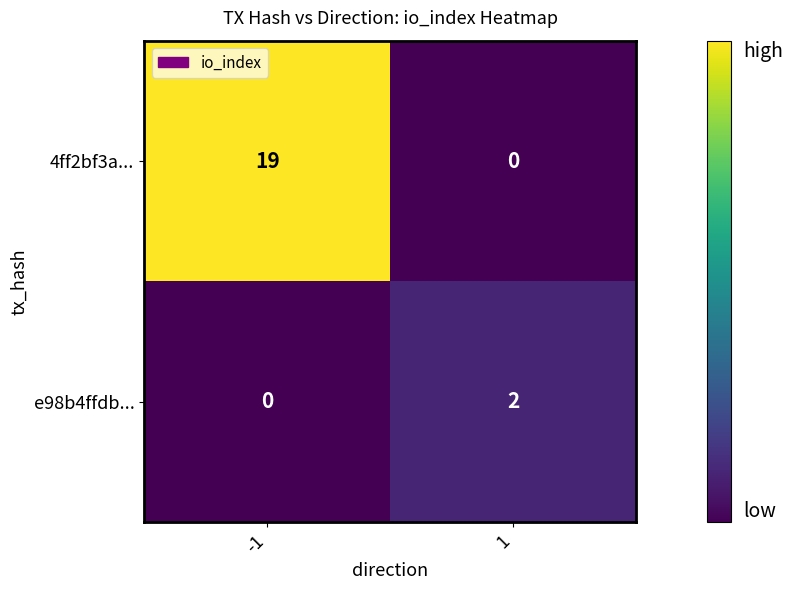

What is the total value across all series at -1?

19